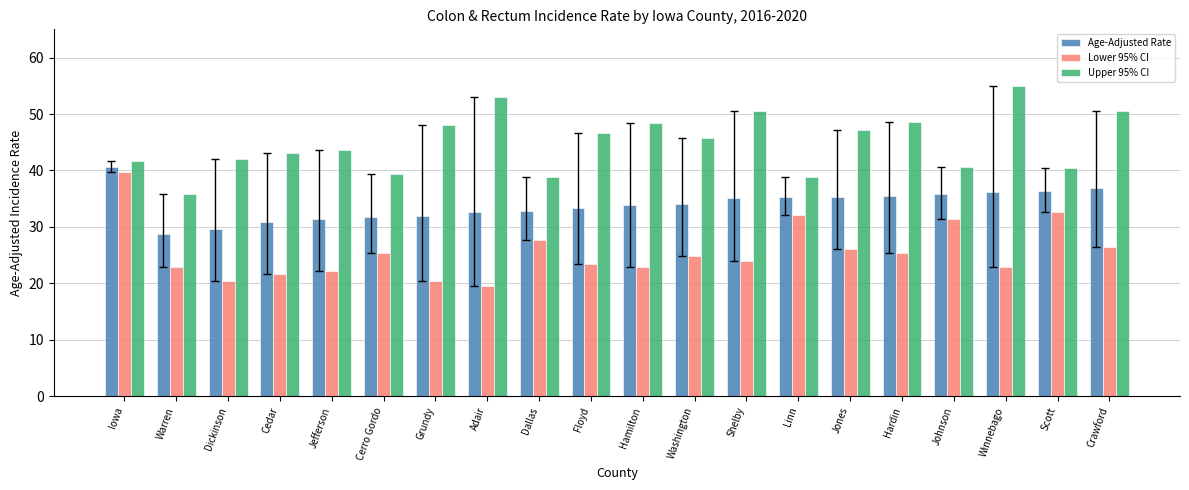

At which label is Lower 95% CI closest to 29?

Dallas